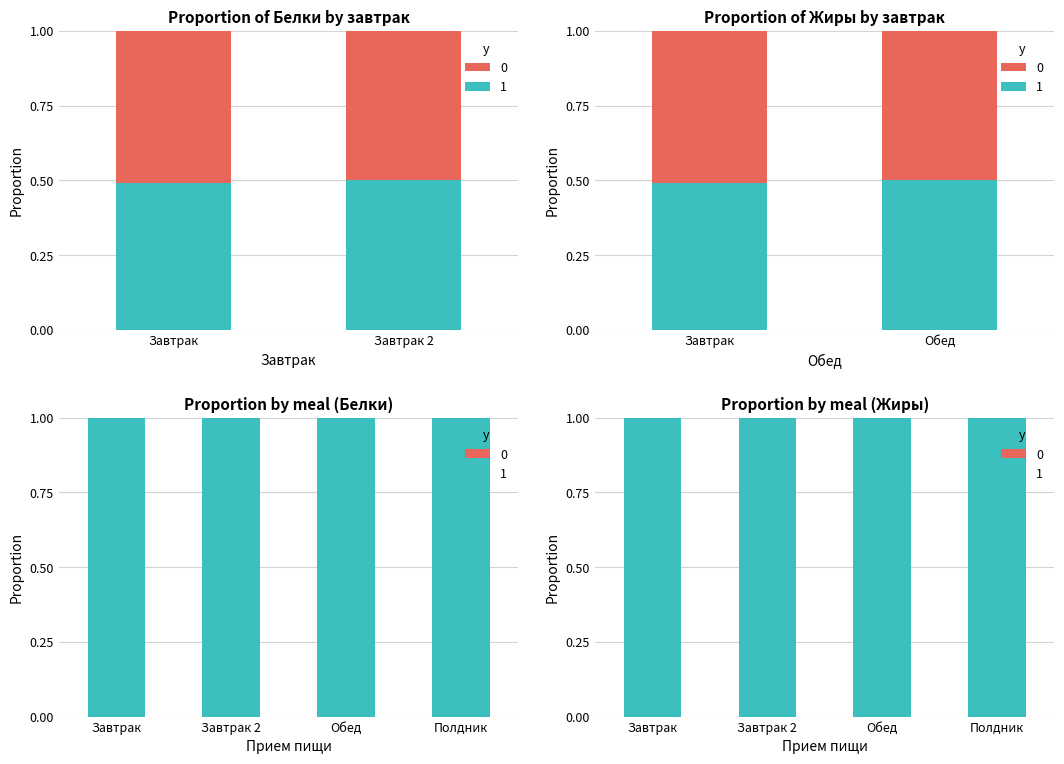

What is the approximate value of Белки at Обед?

1